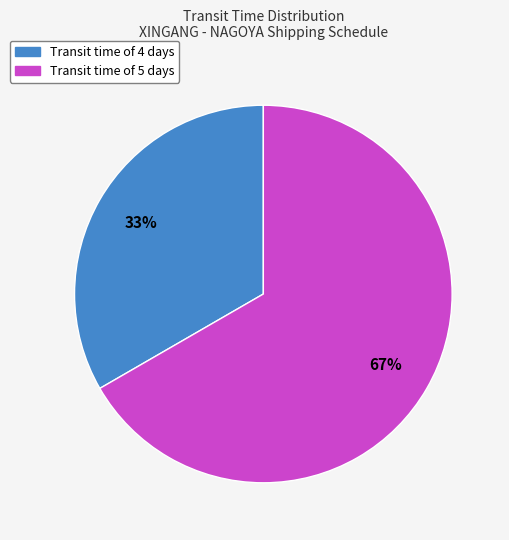

Is it true that Transit time of 4 days is 33% of the pie?

True